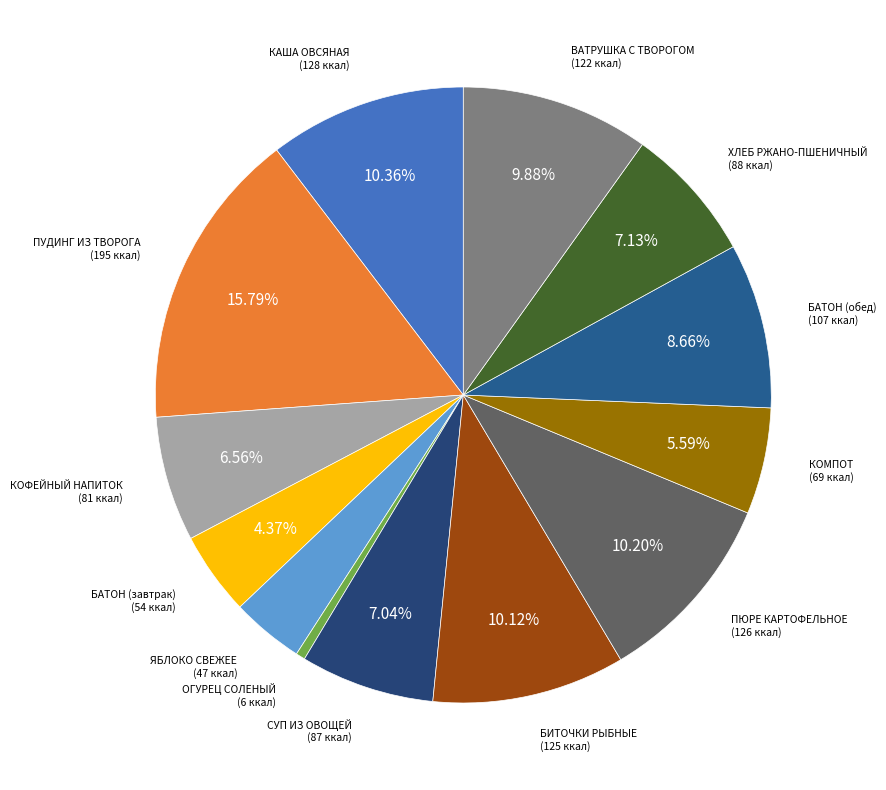

Count the number of slices in the pie.

13